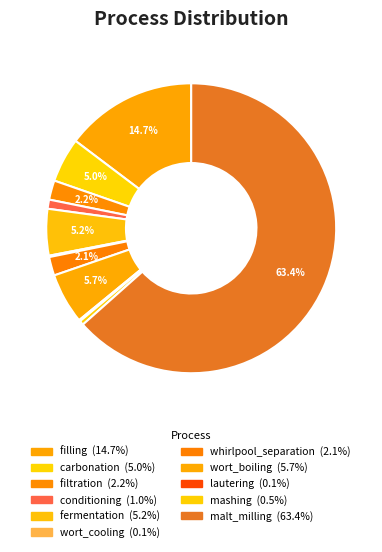

Is it true that filling is 15% of the pie?

True